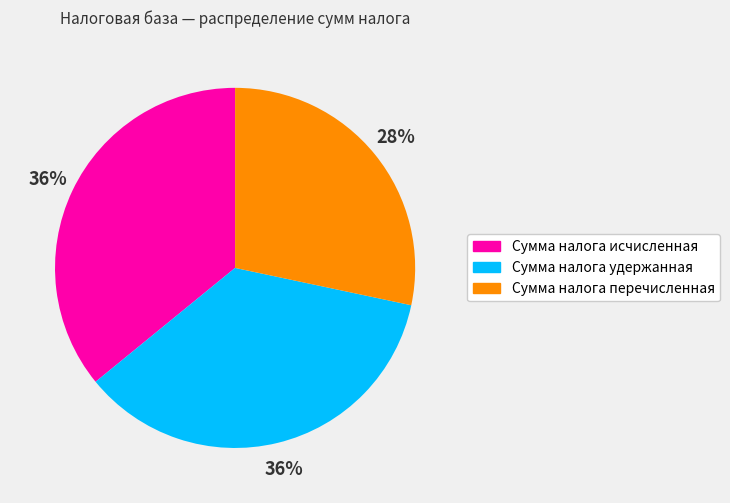

Is there a majority slice in this chart?

No